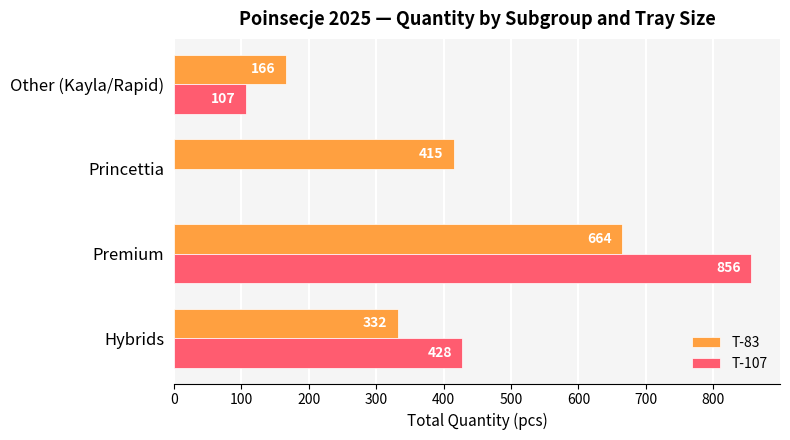

Which series changed the most between Premium and Princettia?

T-107